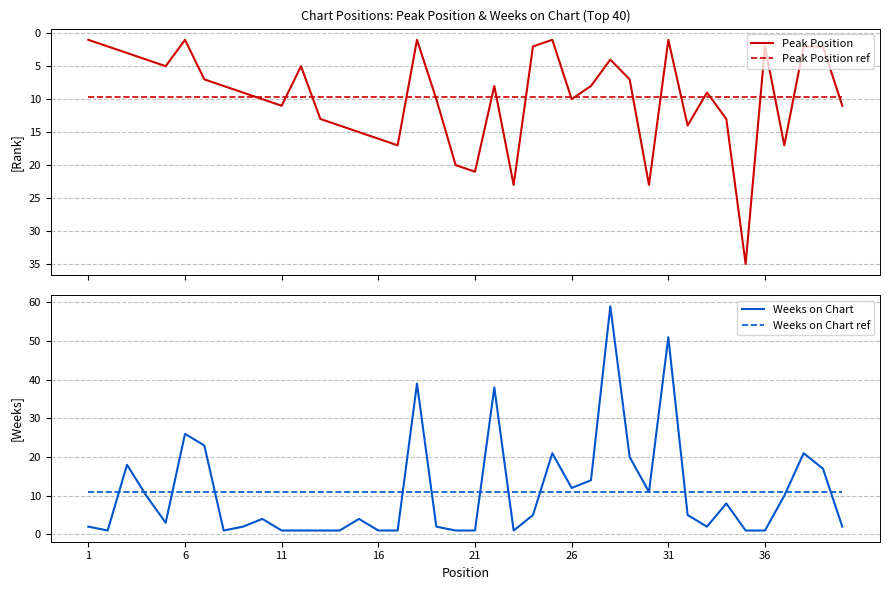

How many intersections are there between Weeks on Chart and Peak Position ref?

12